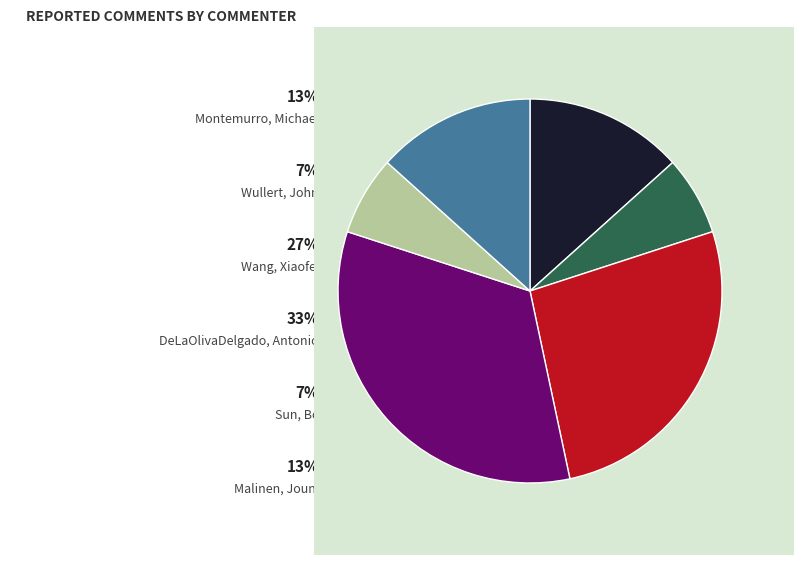

Does any single category account for the majority?

No